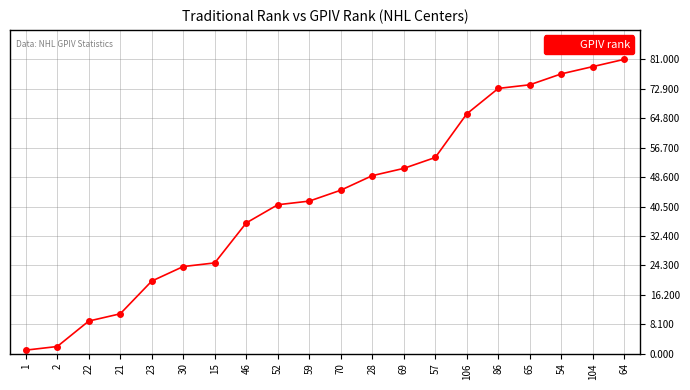

Rank the categories by value from highest to lowest.

64, 104, 54, 65, 86, 106, 57, 69, 28, 70, 59, 52, 46, 15, 30, 23, 21, 22, 2, 1